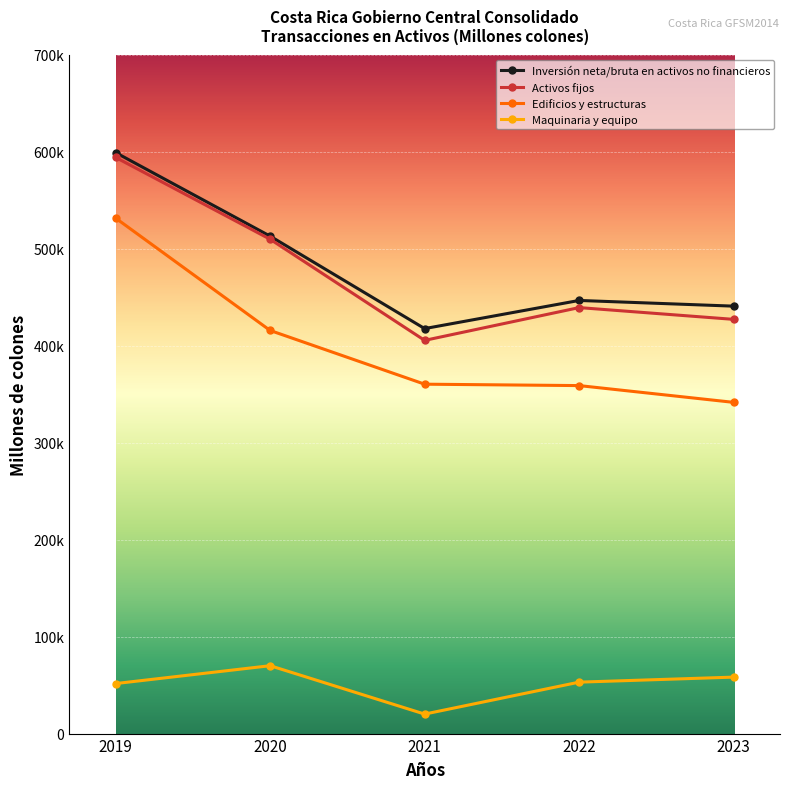

At which label does Edificios y estructuras first exceed 360188?

2019